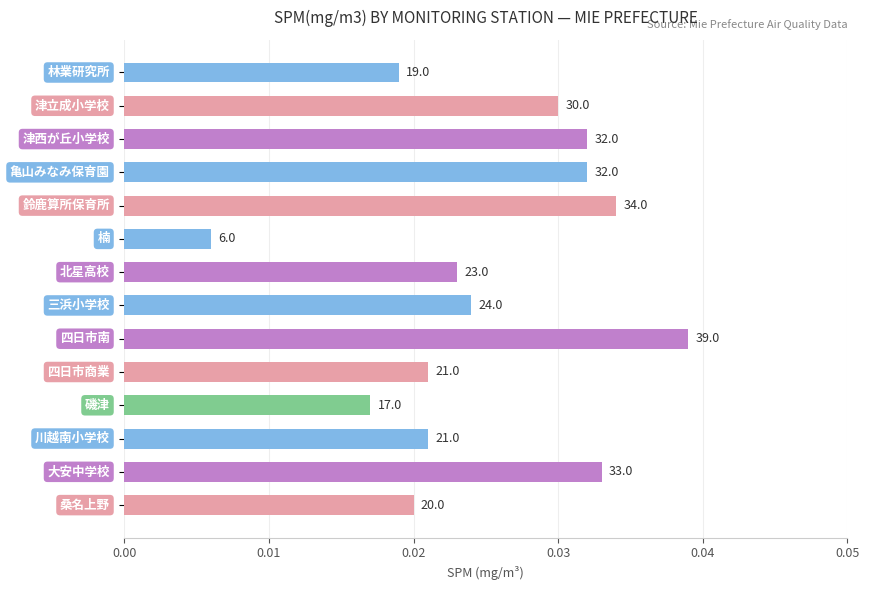

Does the chart contain any negative values?

No